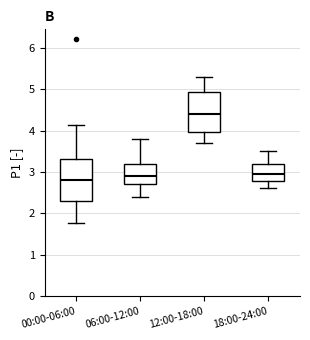

Reading left to right, transcribe this box plot: for each box, give where its median line is, the range the box spans, and where its two whiskers end, as read against the y-axis. The values are not printed on the chart, so give them approximately, as read against the axis.

00:00-06:00: median 2.8, box 2.3 to 3.3, whiskers 1.8 to 4.1
06:00-12:00: median 2.9, box 2.7 to 3.2, whiskers 2.4 to 3.8
12:00-18:00: median 4.4, box 4.0 to 4.9, whiskers 3.7 to 5.3
18:00-24:00: median 3.0, box 2.8 to 3.2, whiskers 2.6 to 3.5